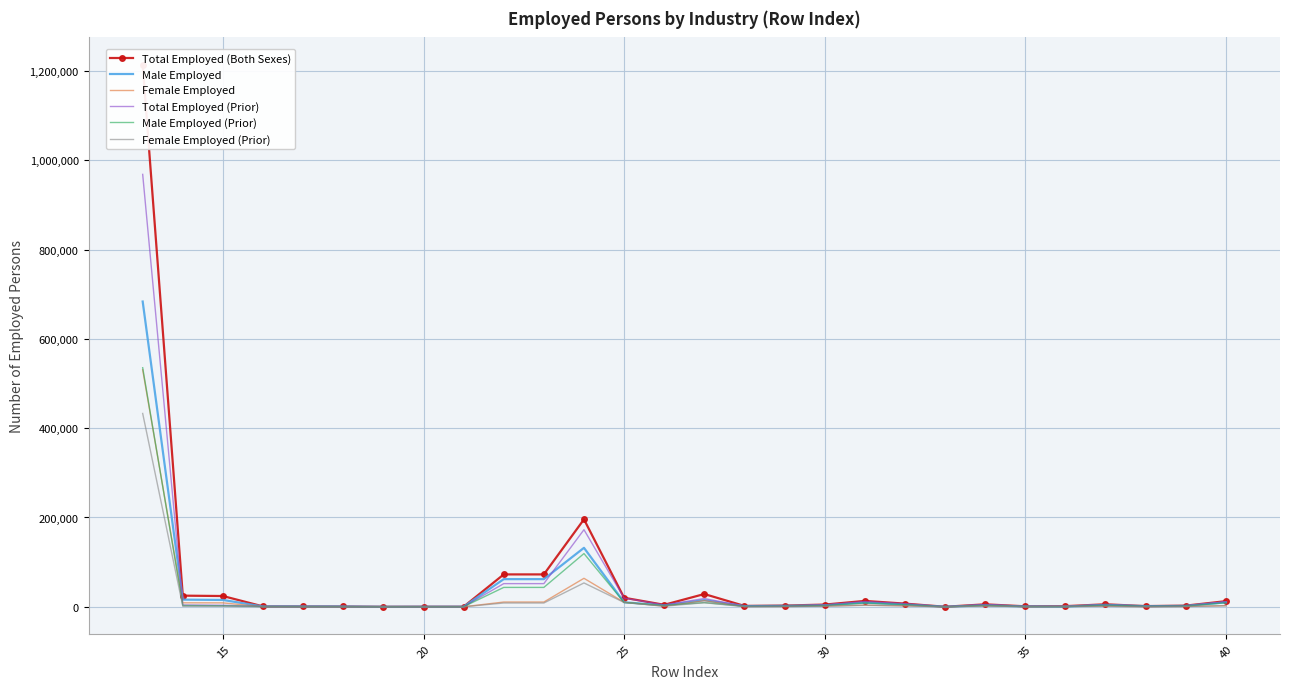

What is the maximum value for Female Employed?

530750